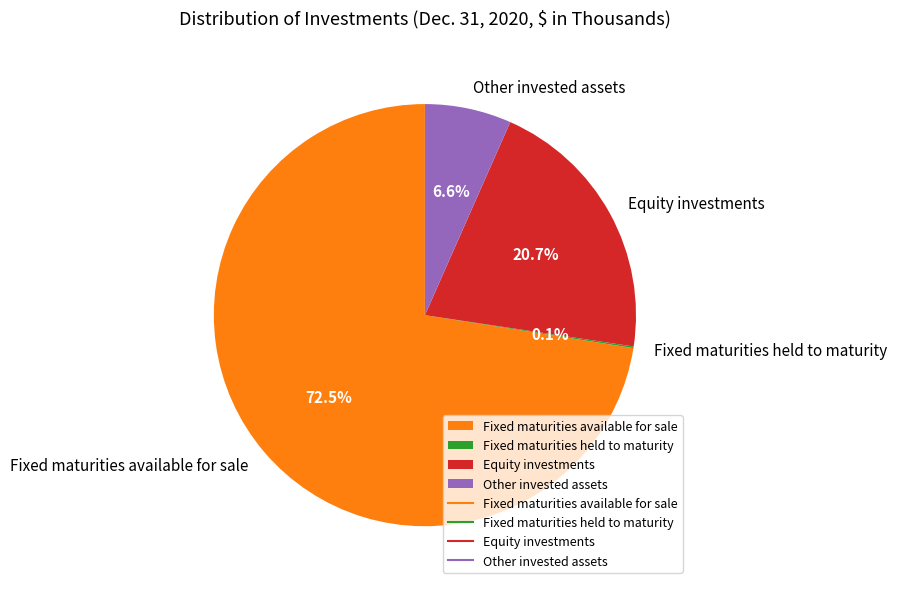

Which slice is the largest?

Fixed maturities available for sale